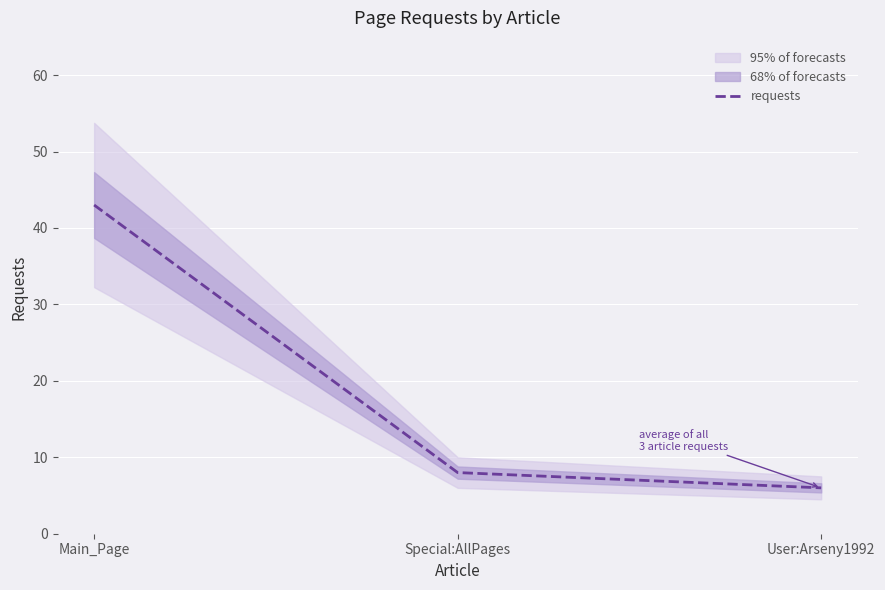

Where is the data nearest to the value 24?

Special:AllPages